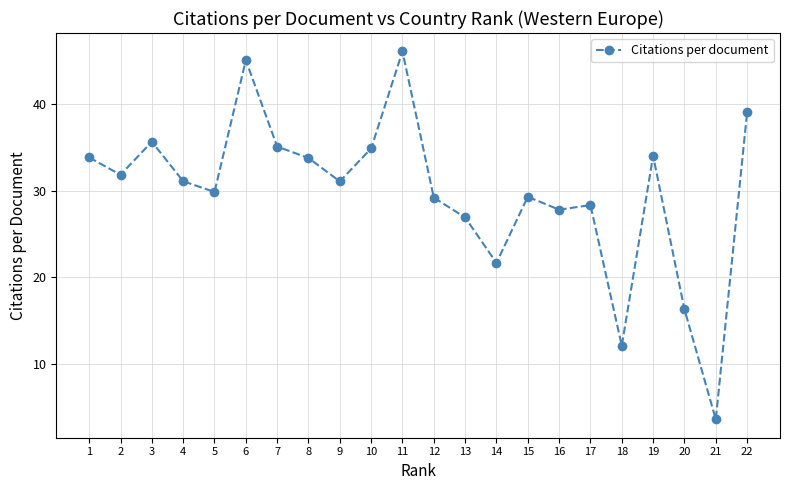

Where is the first local maximum?

3